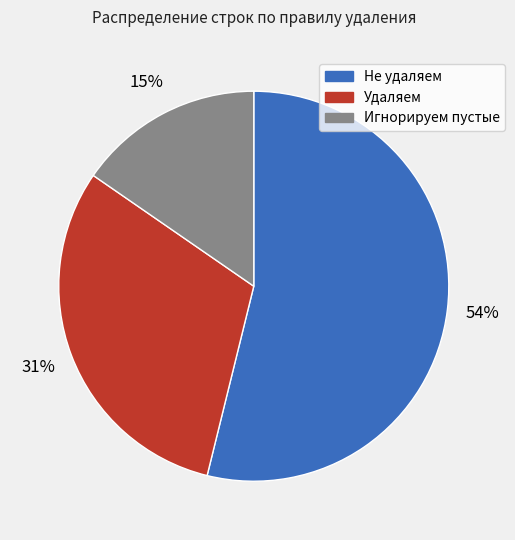

To the nearest percent, what percentage of the pie is Удаляем?

31%